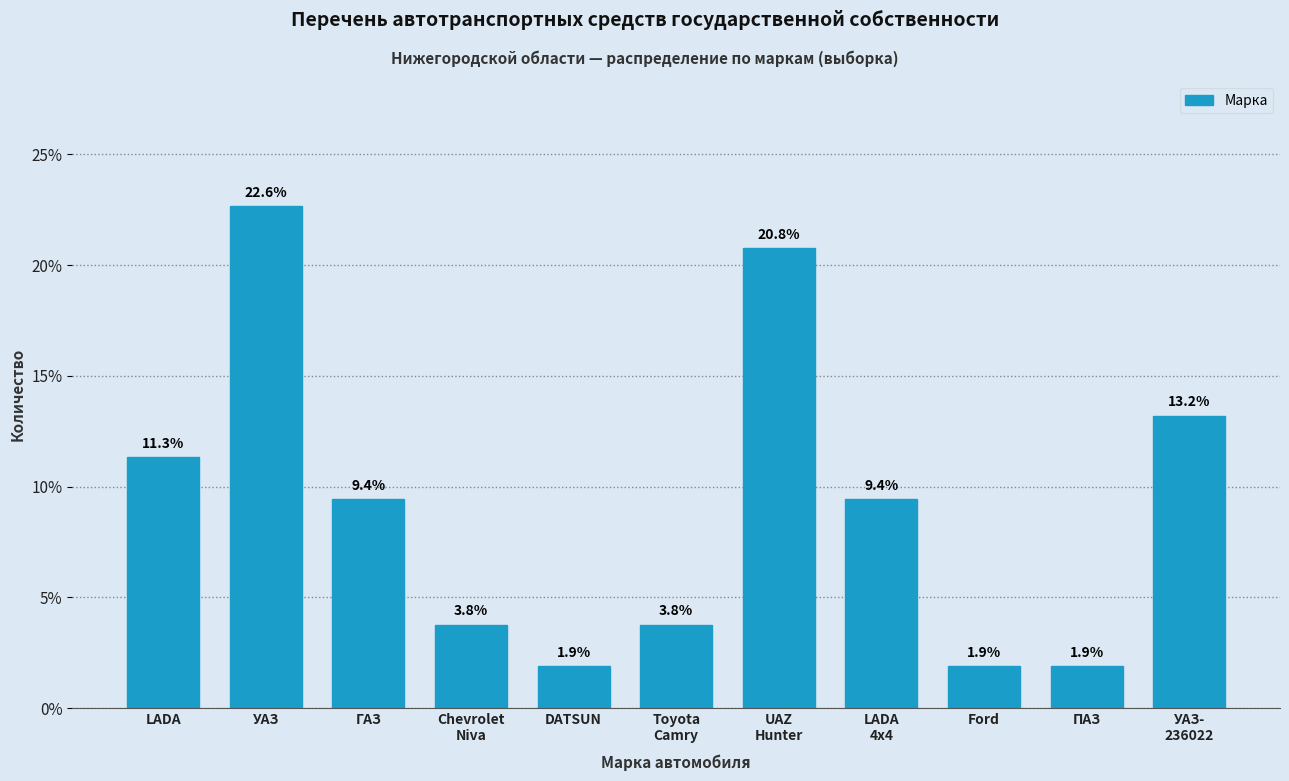

Reading left to right, what are all the values shown in this chart?

11.3	22.6	9.4	3.8	1.9	3.8	20.8	9.4	1.9	1.9	13.2